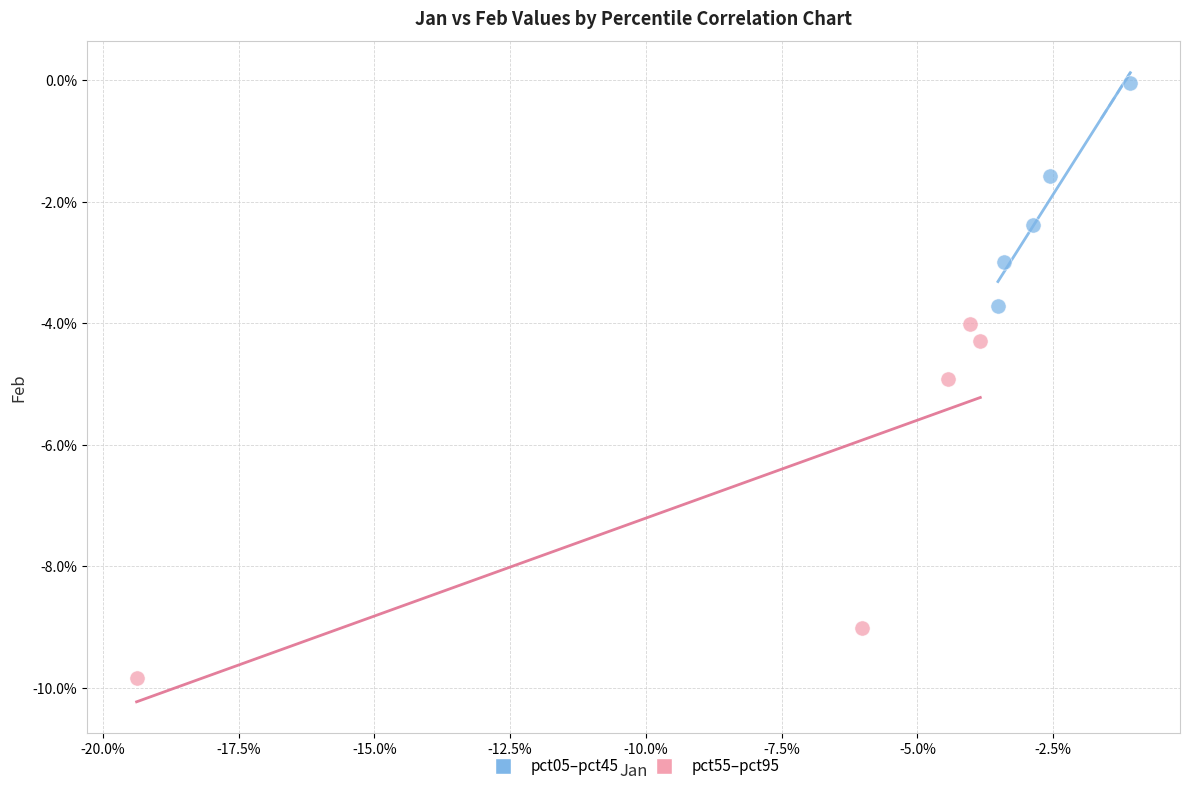

What are all the series names shown in the legend?

pct05–pct45, pct55–pct95